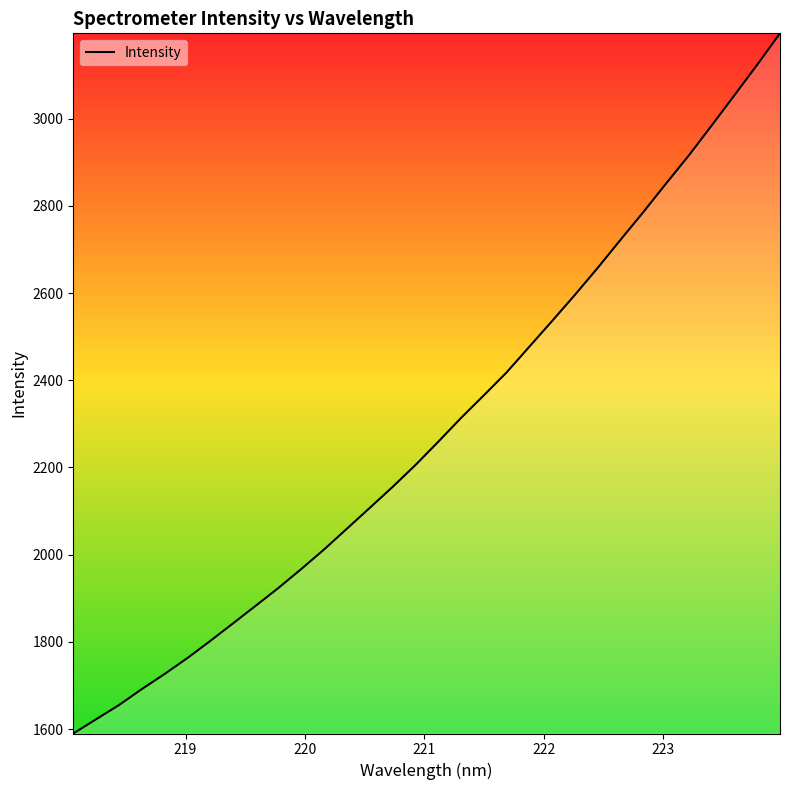

What is the difference between the maximum and minimum values?

1606.3